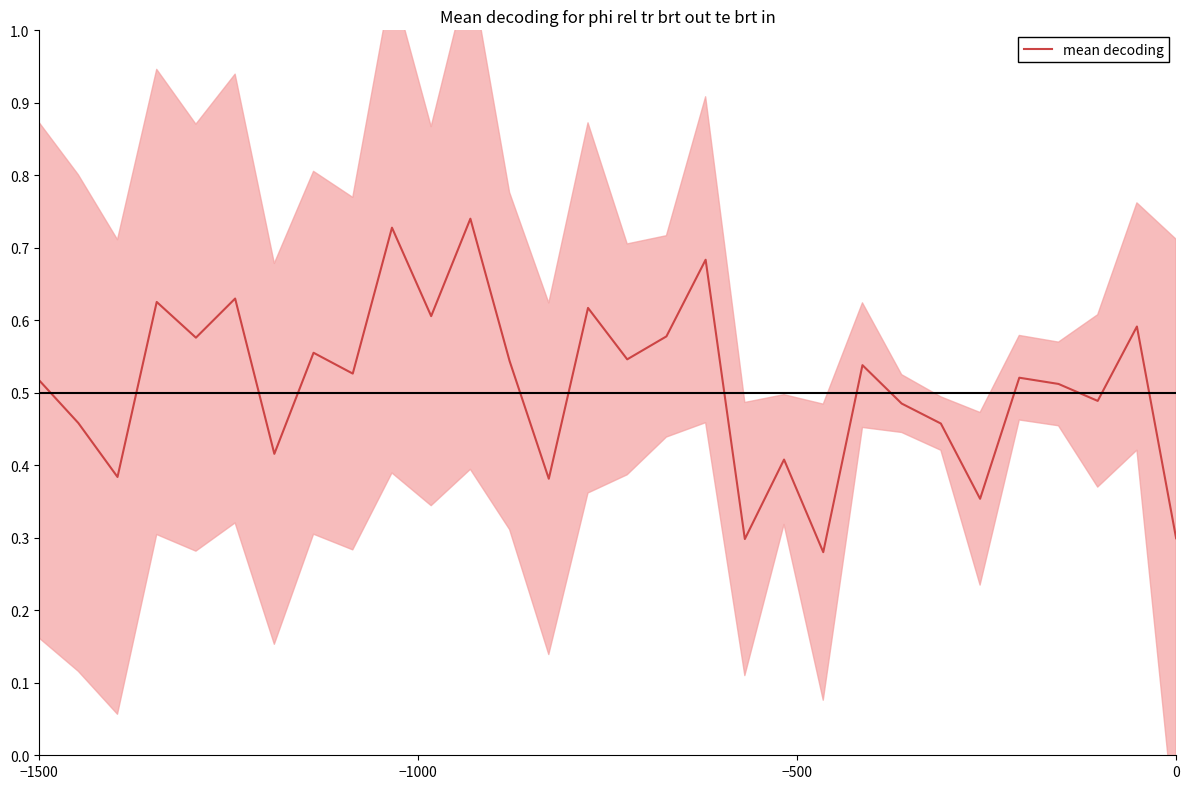

True or false: mean decoding has a value of 0.4 at 0.

False